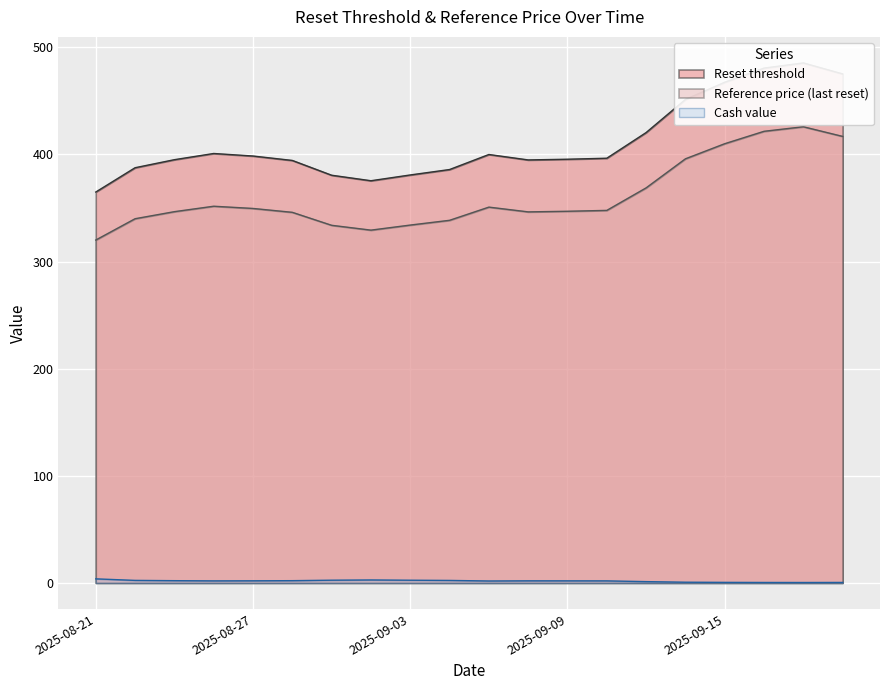

What is the difference between the highest and lowest values at 2025-09-16?

480.2